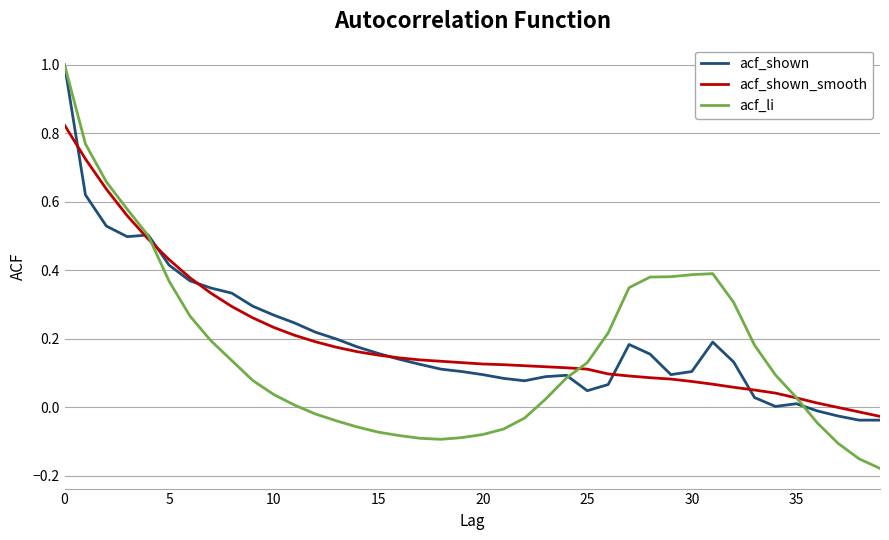

In acf_li, how many points are lower than both neighbors (excluding endpoints)?

1